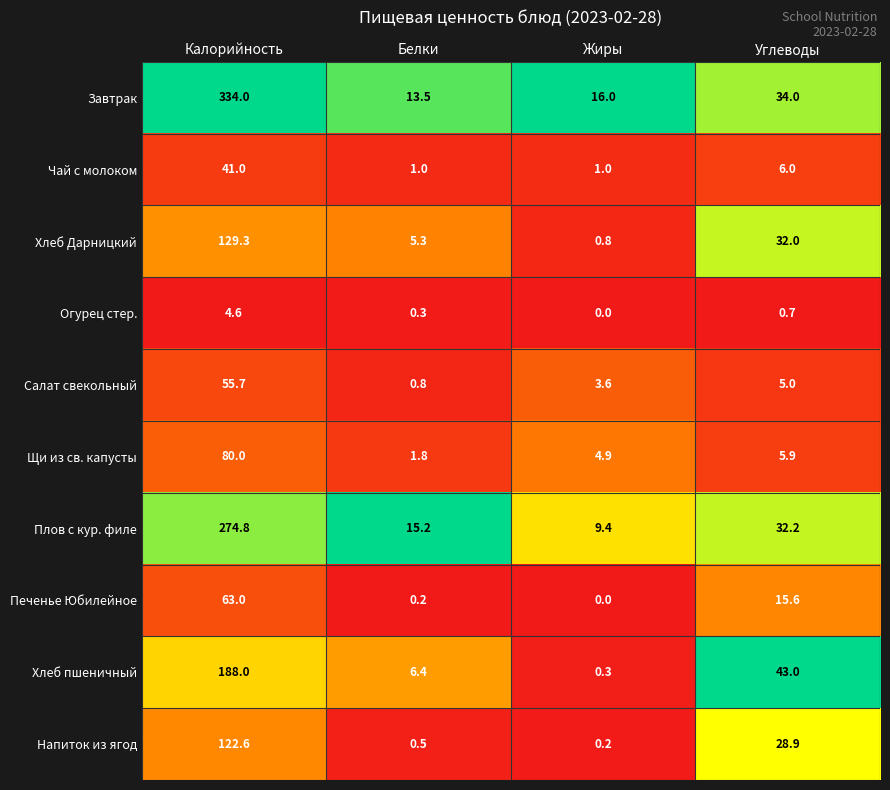

Which category has the highest value across all series?

Калорийность